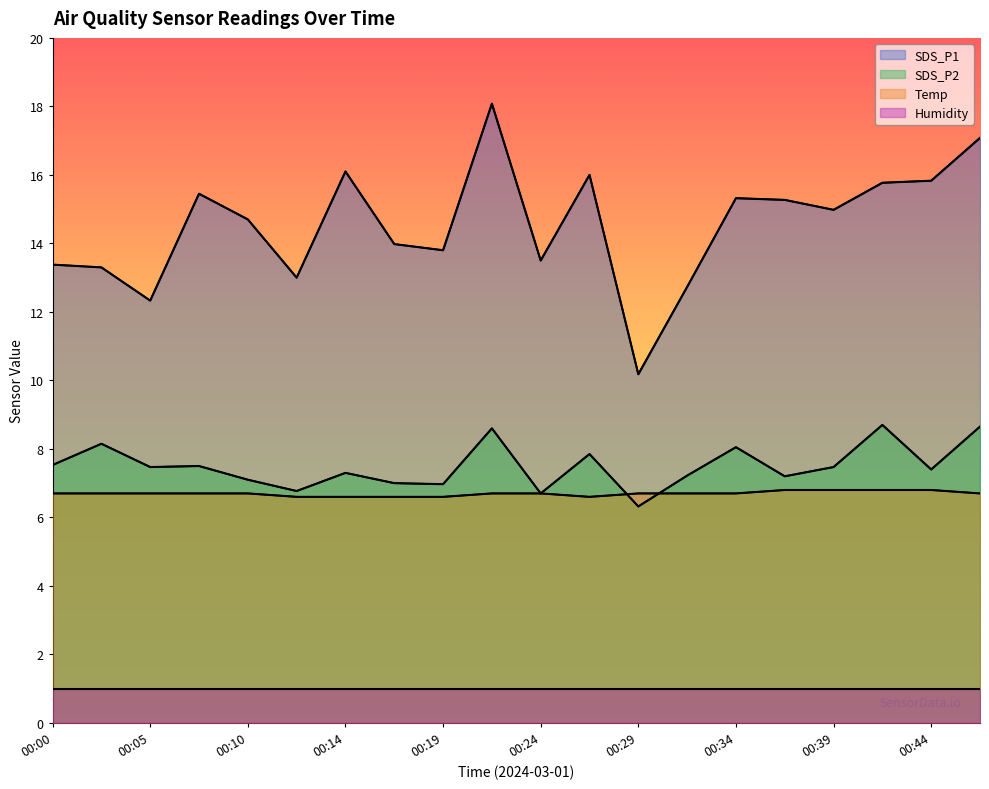

How many intersections are there between SDS_P2 and Temp?

2